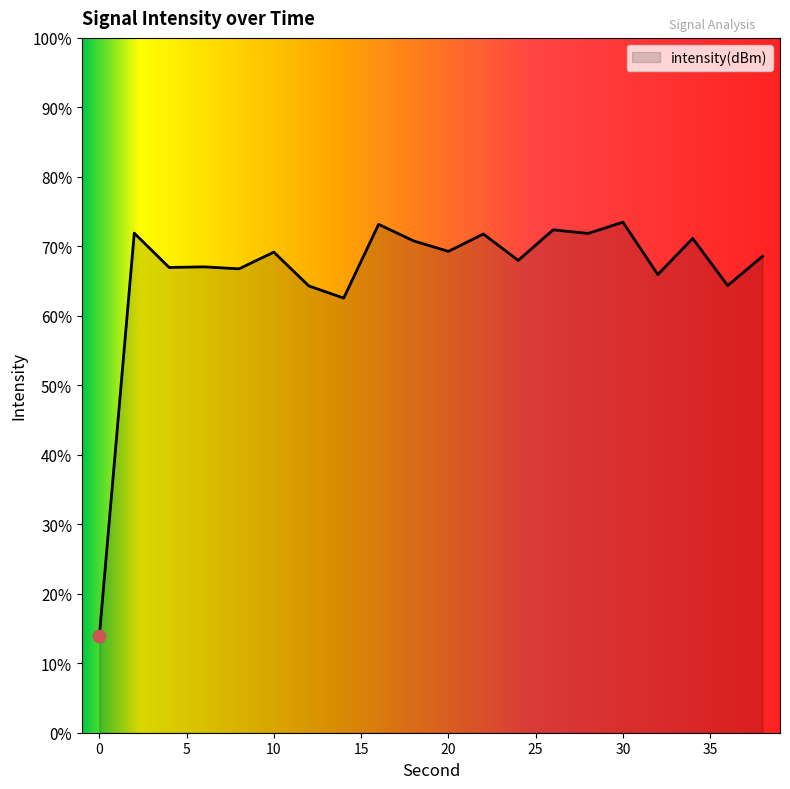

Between 38 and 10, which is larger?

10